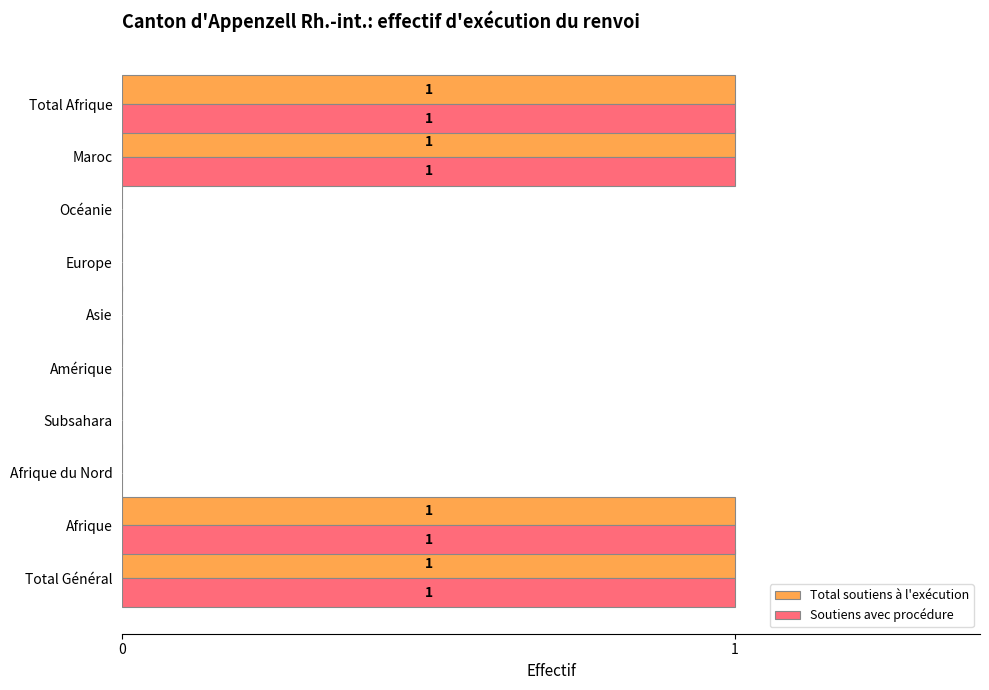

What are all the series names shown in the legend?

Total soutiens à l'exécution, Soutiens avec procédure